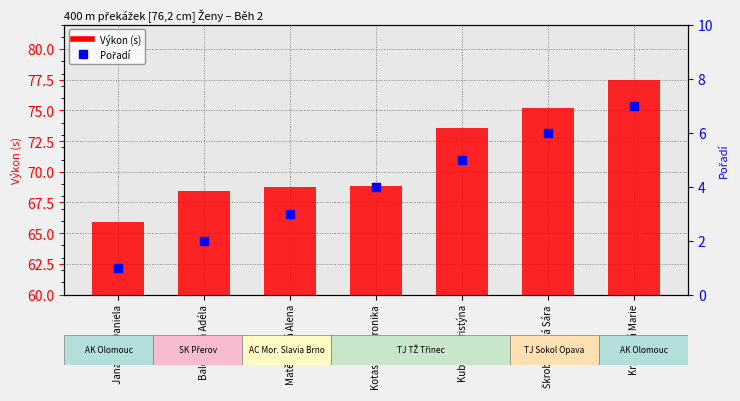

What are all the series names shown in the legend?

Výkon (s), Pořadí